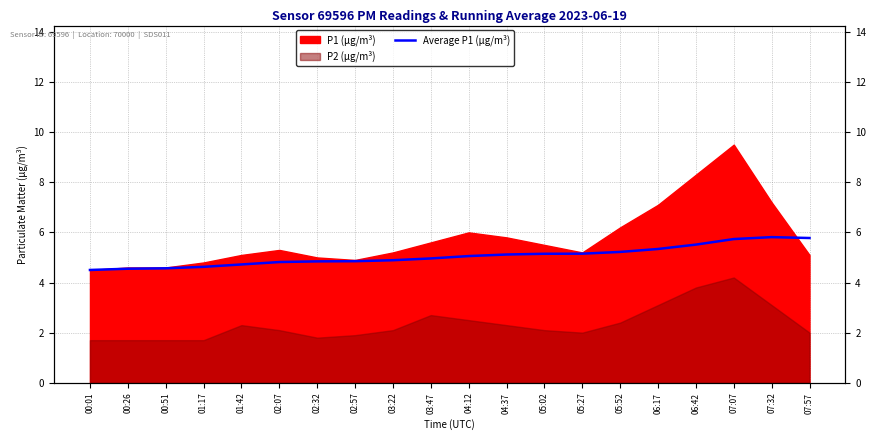

The chart shows a value of 5.7 at 07:07. True or false?

True